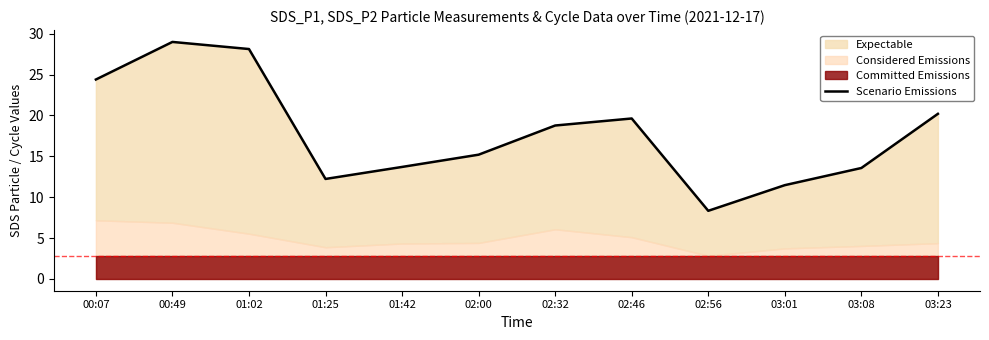

True or false: the data shows 6.3 at 00:07.

False